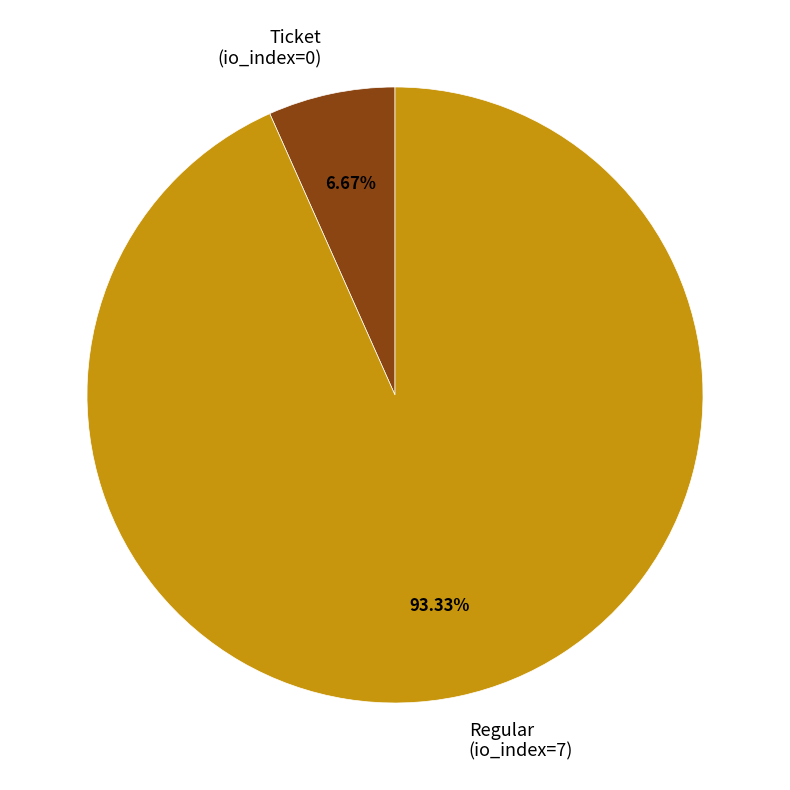

Combined, do Ticket (io_index=0) and Regular (io_index=7) account for over 50%?

Yes